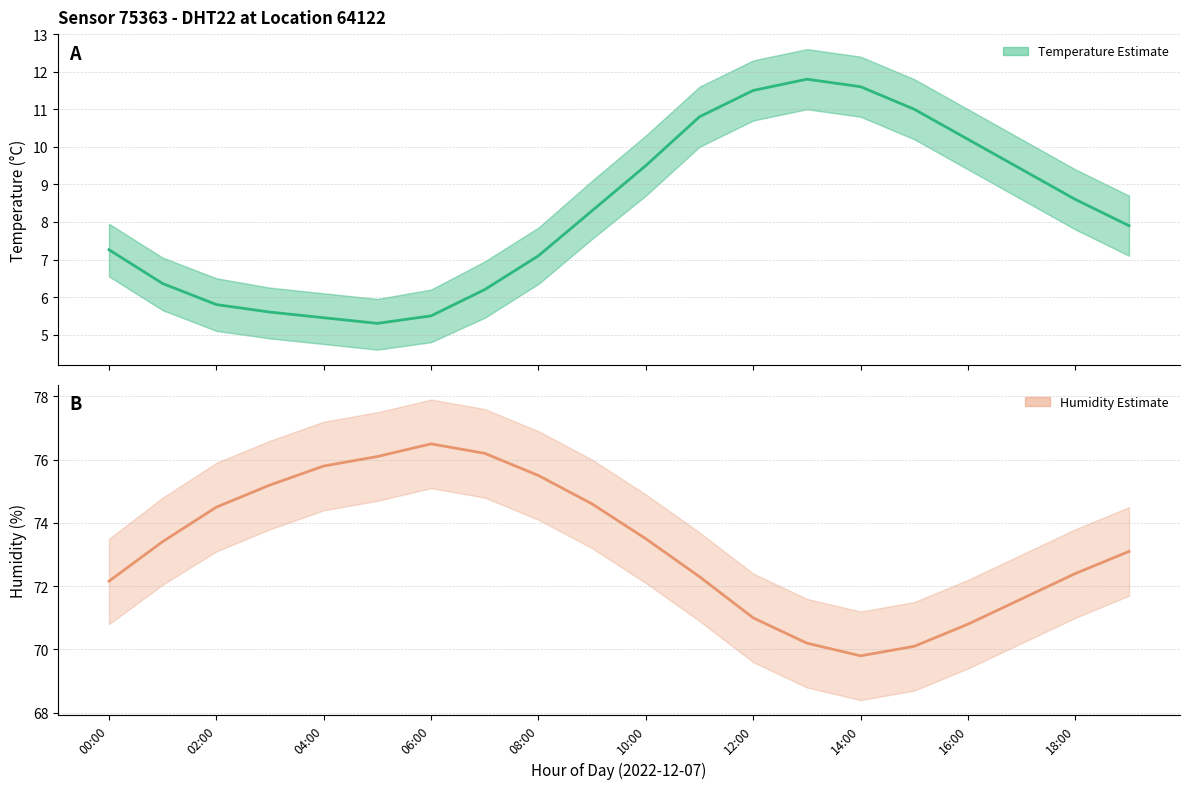

At which category does temperature reach its first local peak?

13